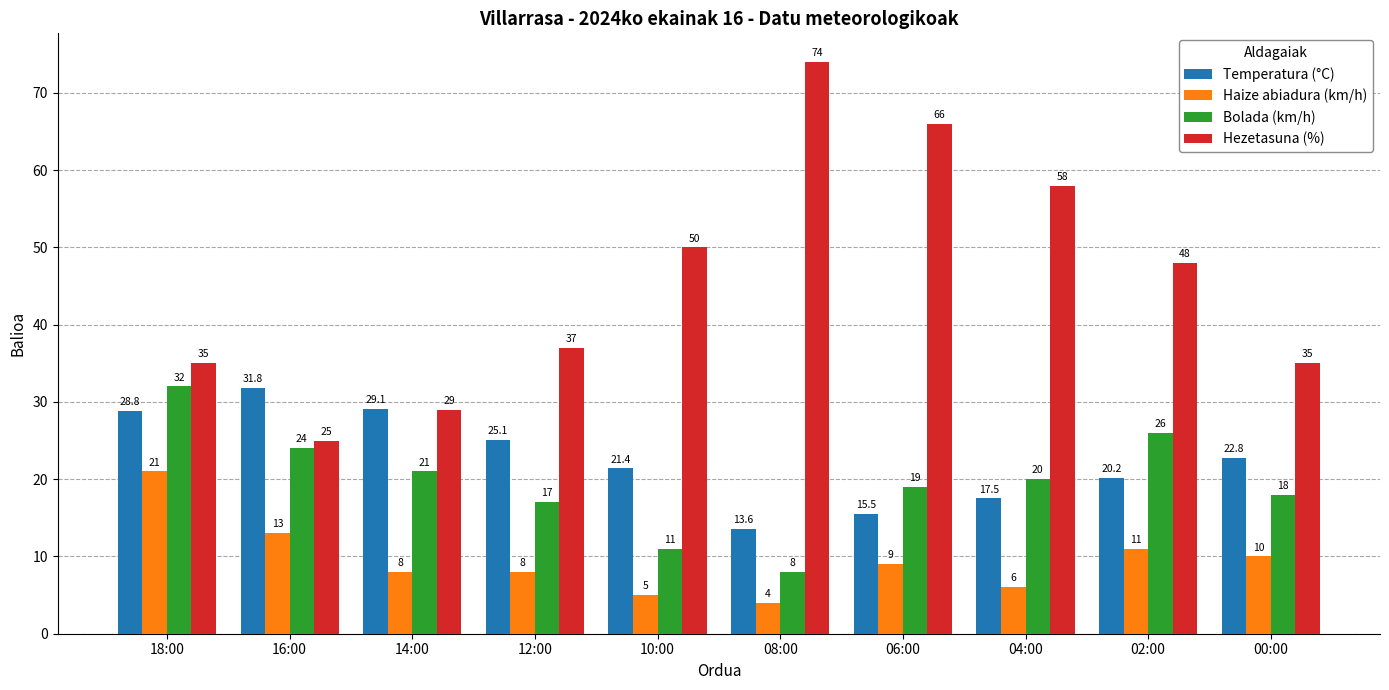

How many values in the Bolada (km/h) series are below 20?

5